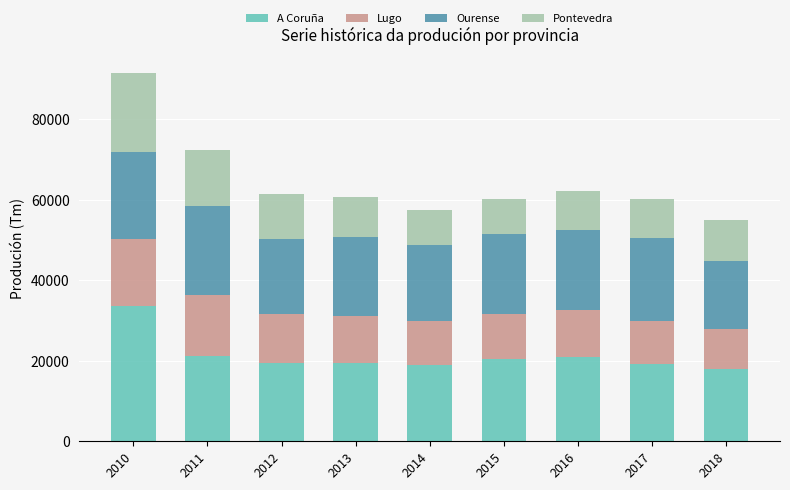

At which label does A Coruña reach its peak?

2010